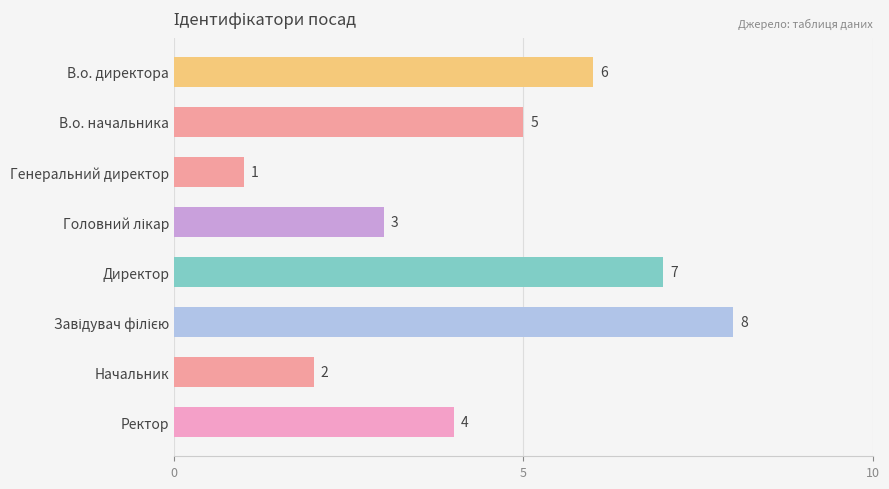

Are the bars grouped side by side (vs. stacked)?

No